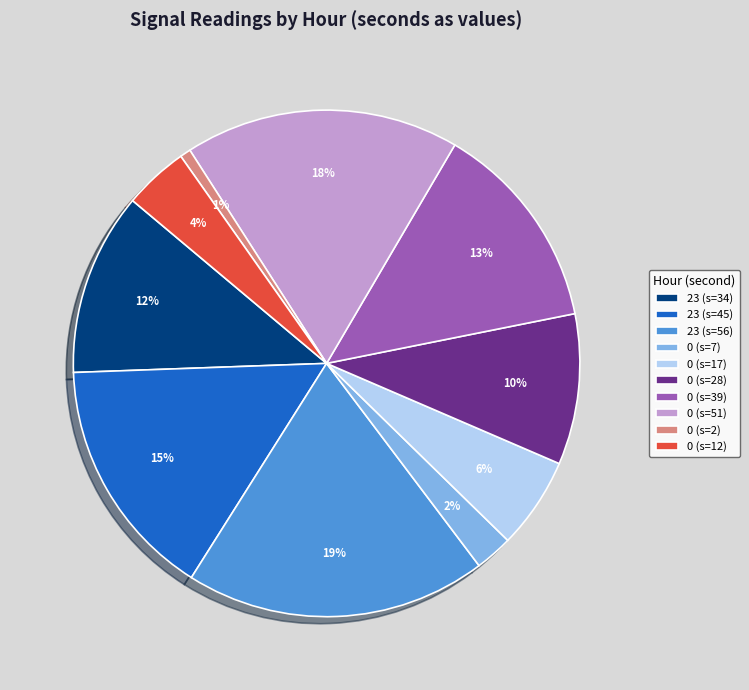

What is the largest slice in the pie chart?

23 (s=56)